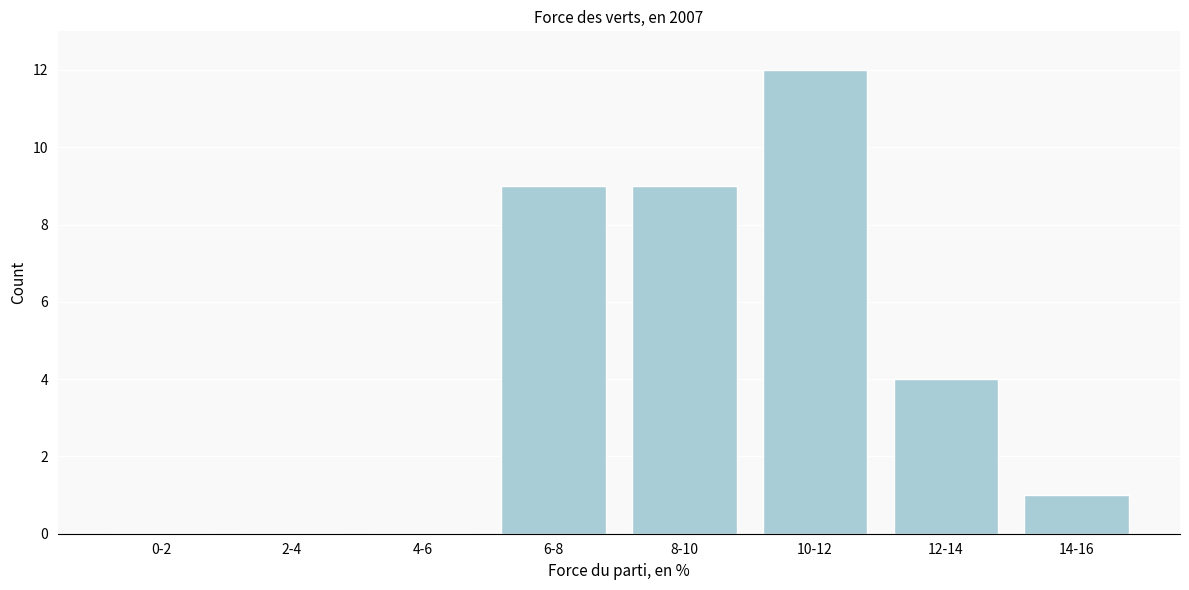

Reading left to right, list all the values displayed in this chart.

0-2=0	2-4=0	4-6=0	6-8=9	8-10=9	10-12=12	12-14=4	14-16=1